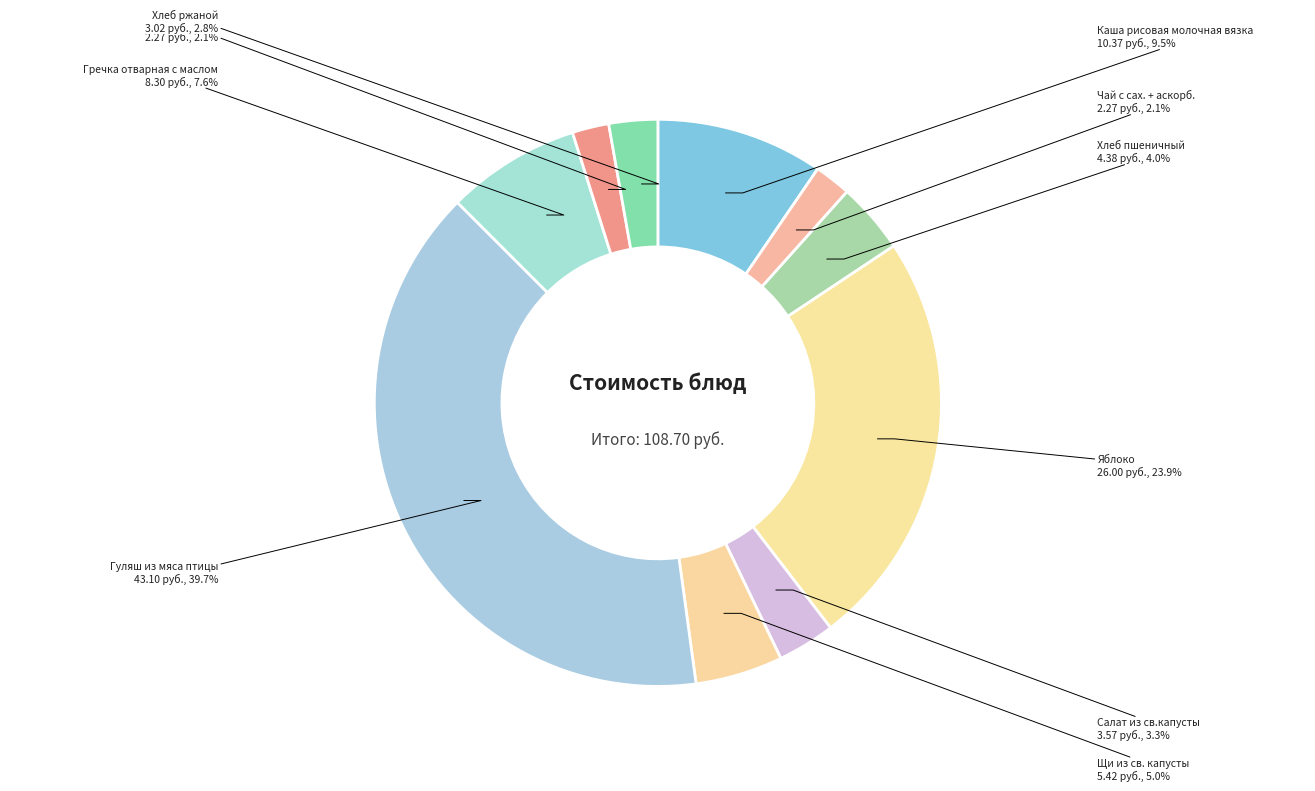

Which has a higher value, Щи из св. капусты or Каша рисовая молочная вязка?

Каша рисовая молочная вязка